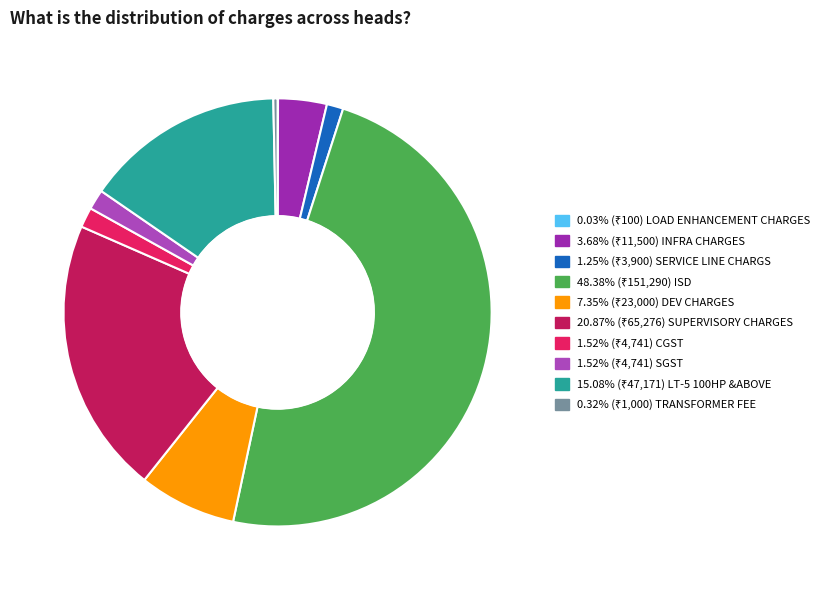

How many segments does this pie chart have?

10